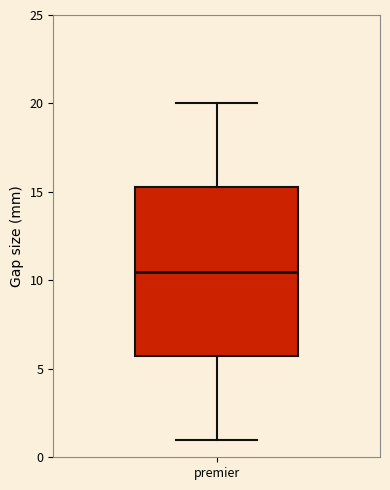

Transcribe this box plot: give where the median line is, the range the box spans, and where the two whiskers end, as read against the y-axis. The values are not printed on the chart, so give them approximately, as read against the axis.

median 10.5, box 6.0 to 15.5, whiskers 1.0 to 20.0